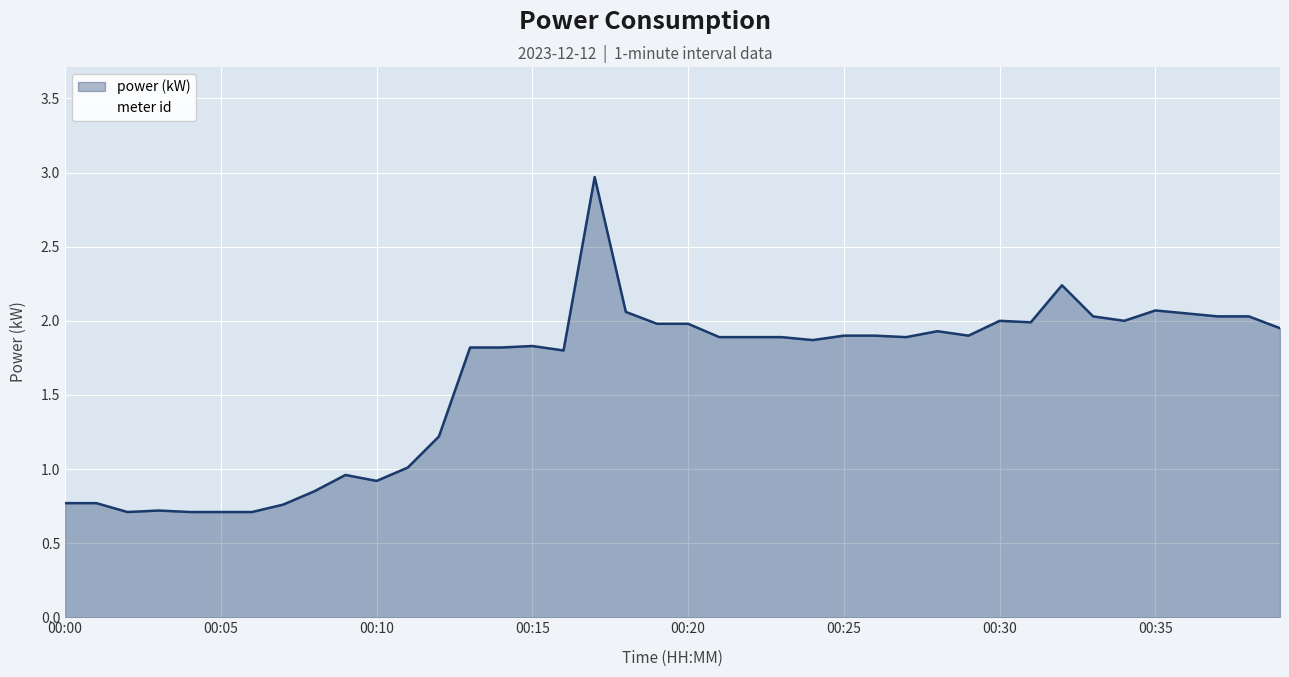

True or false: power and meter intersect in this chart.

False